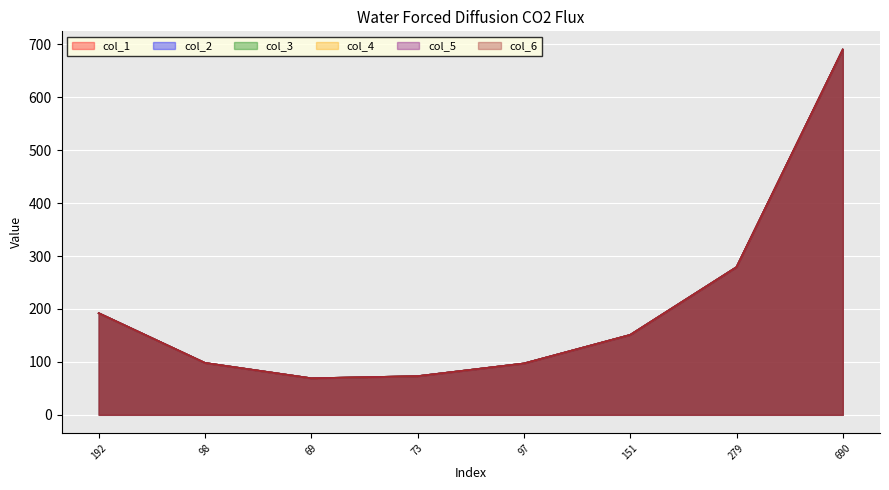

True or false: col_1 has more than 1 interior local peaks.

False